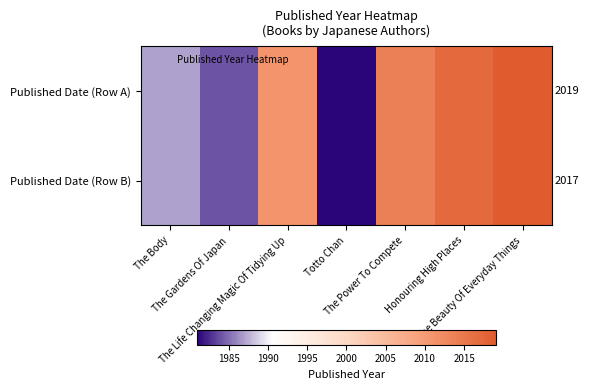

At how many categories does at least one series exceed 1989?

4